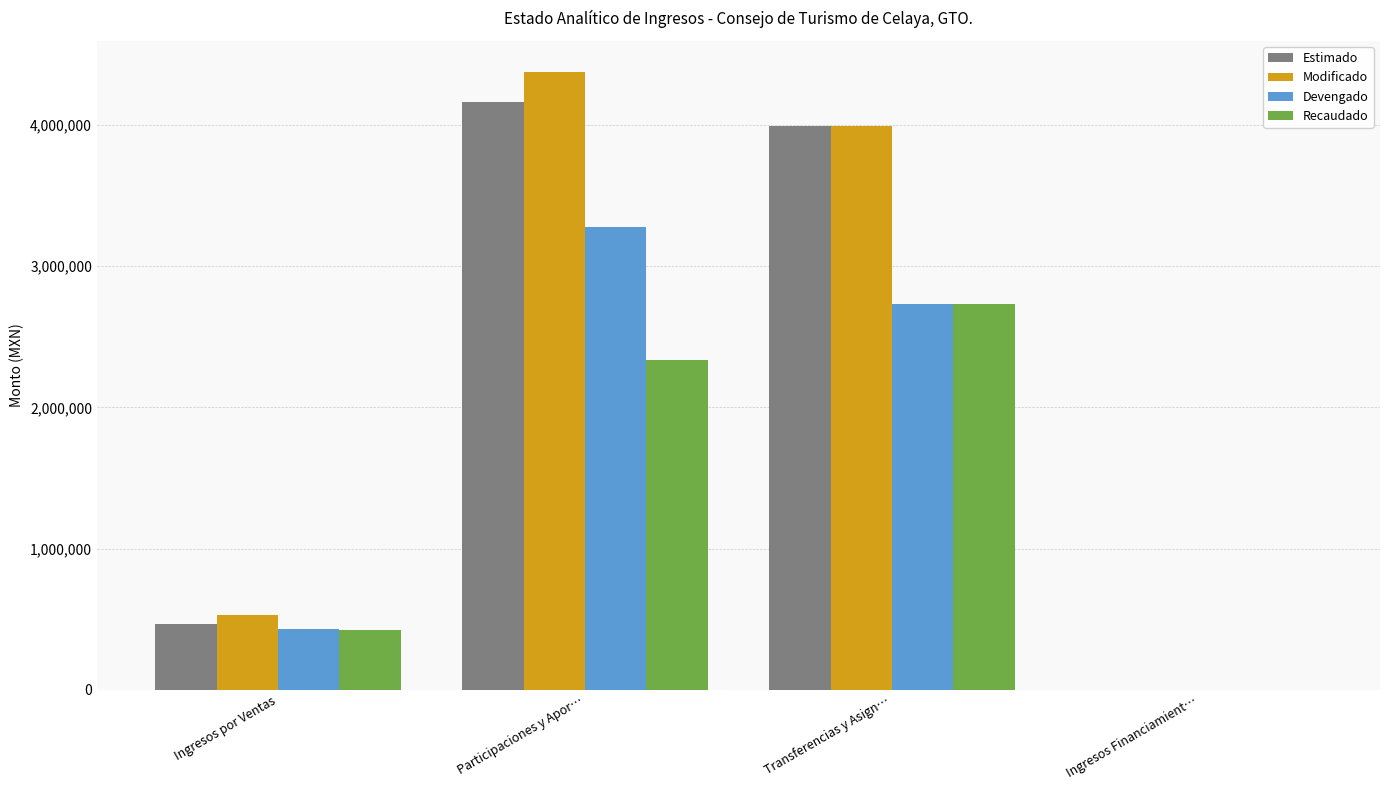

Which category has the highest value in the Estimado series?

Participaciones y Apor…